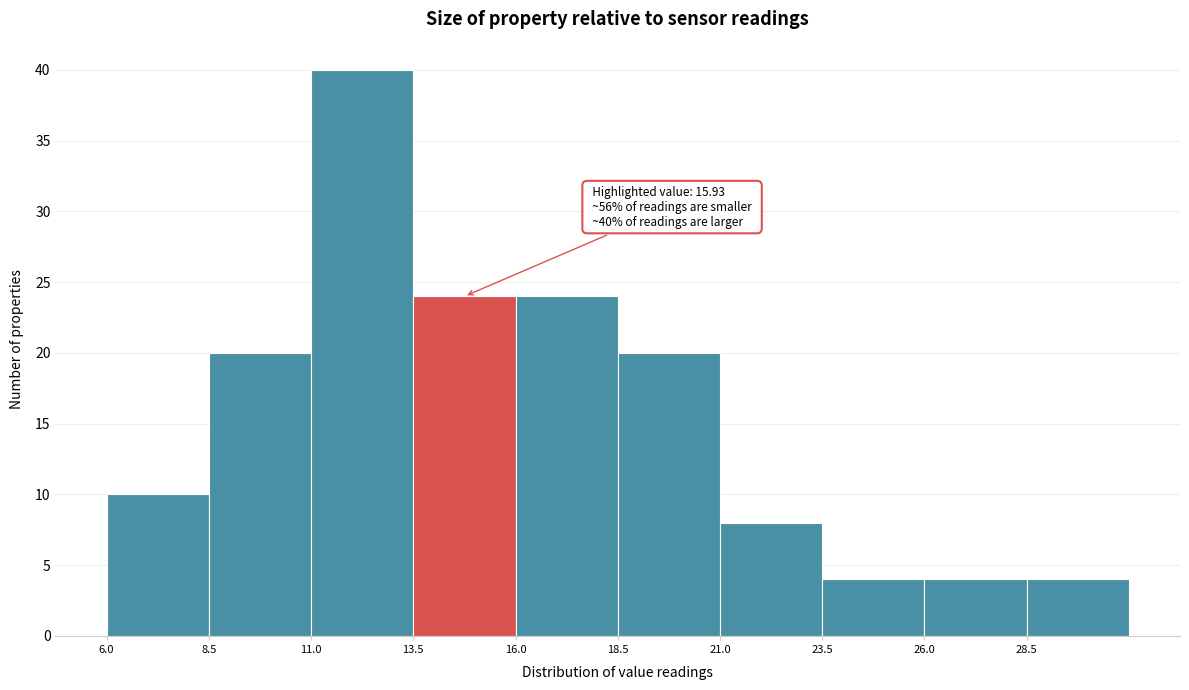

Over which range of the x-axis is the bar tallest?

11.0 to 13.5